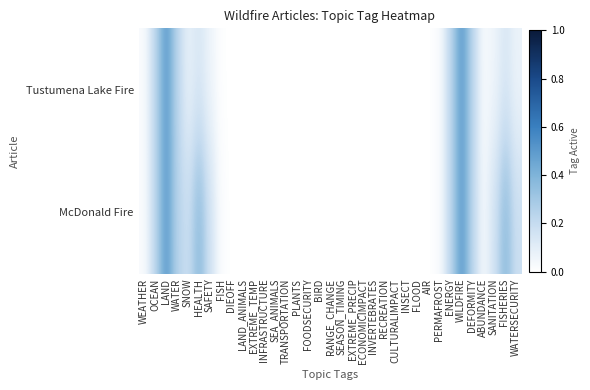

At which category is the sum across all series the highest?

LAND